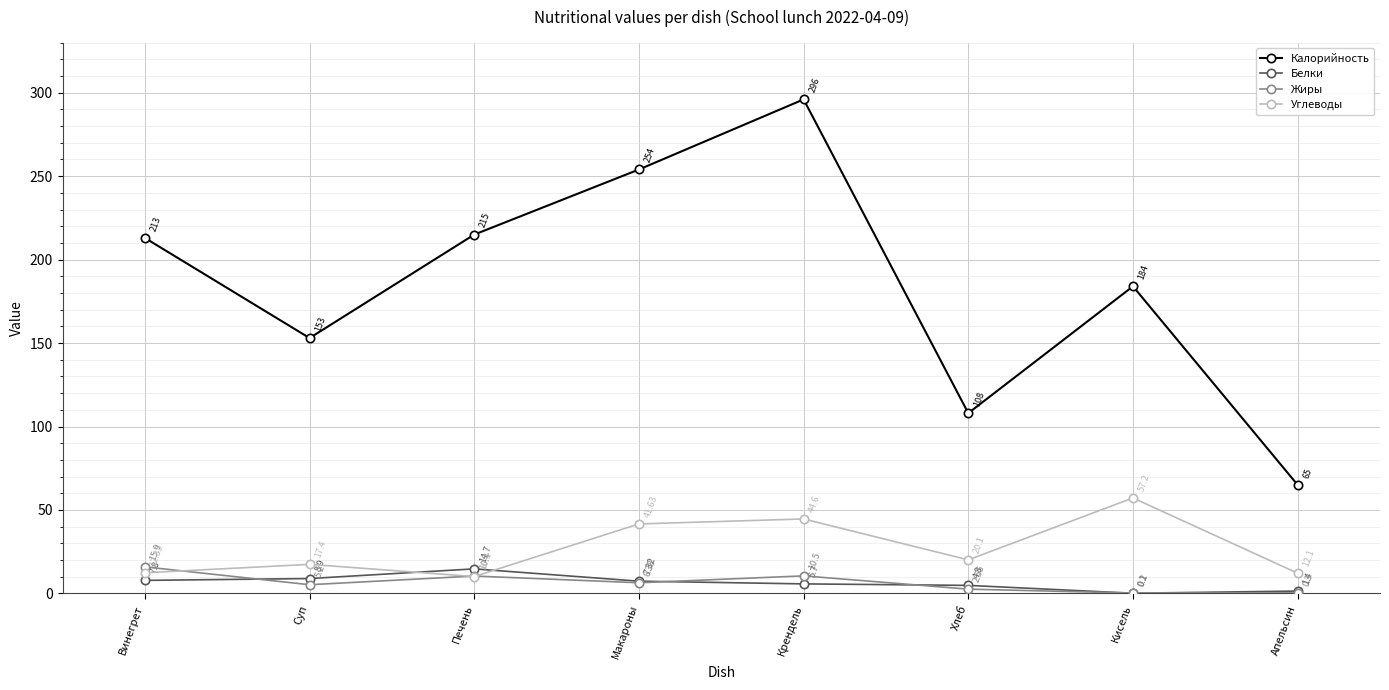

What is the label of the 5th point from the right?

Макароны